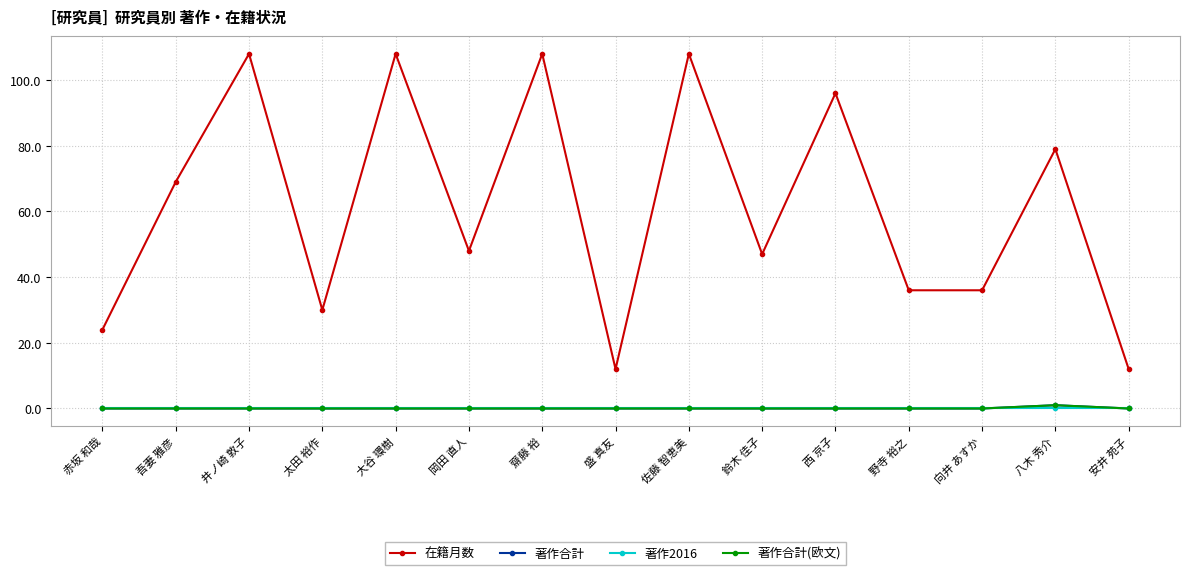

At which category is the sum across all series the highest?

井ノ崎 敦子